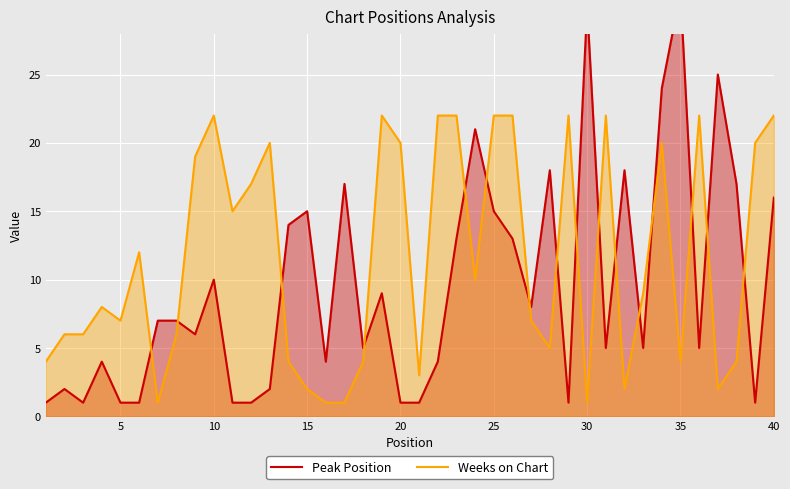

What is the highest value of the Peak Position series?

31